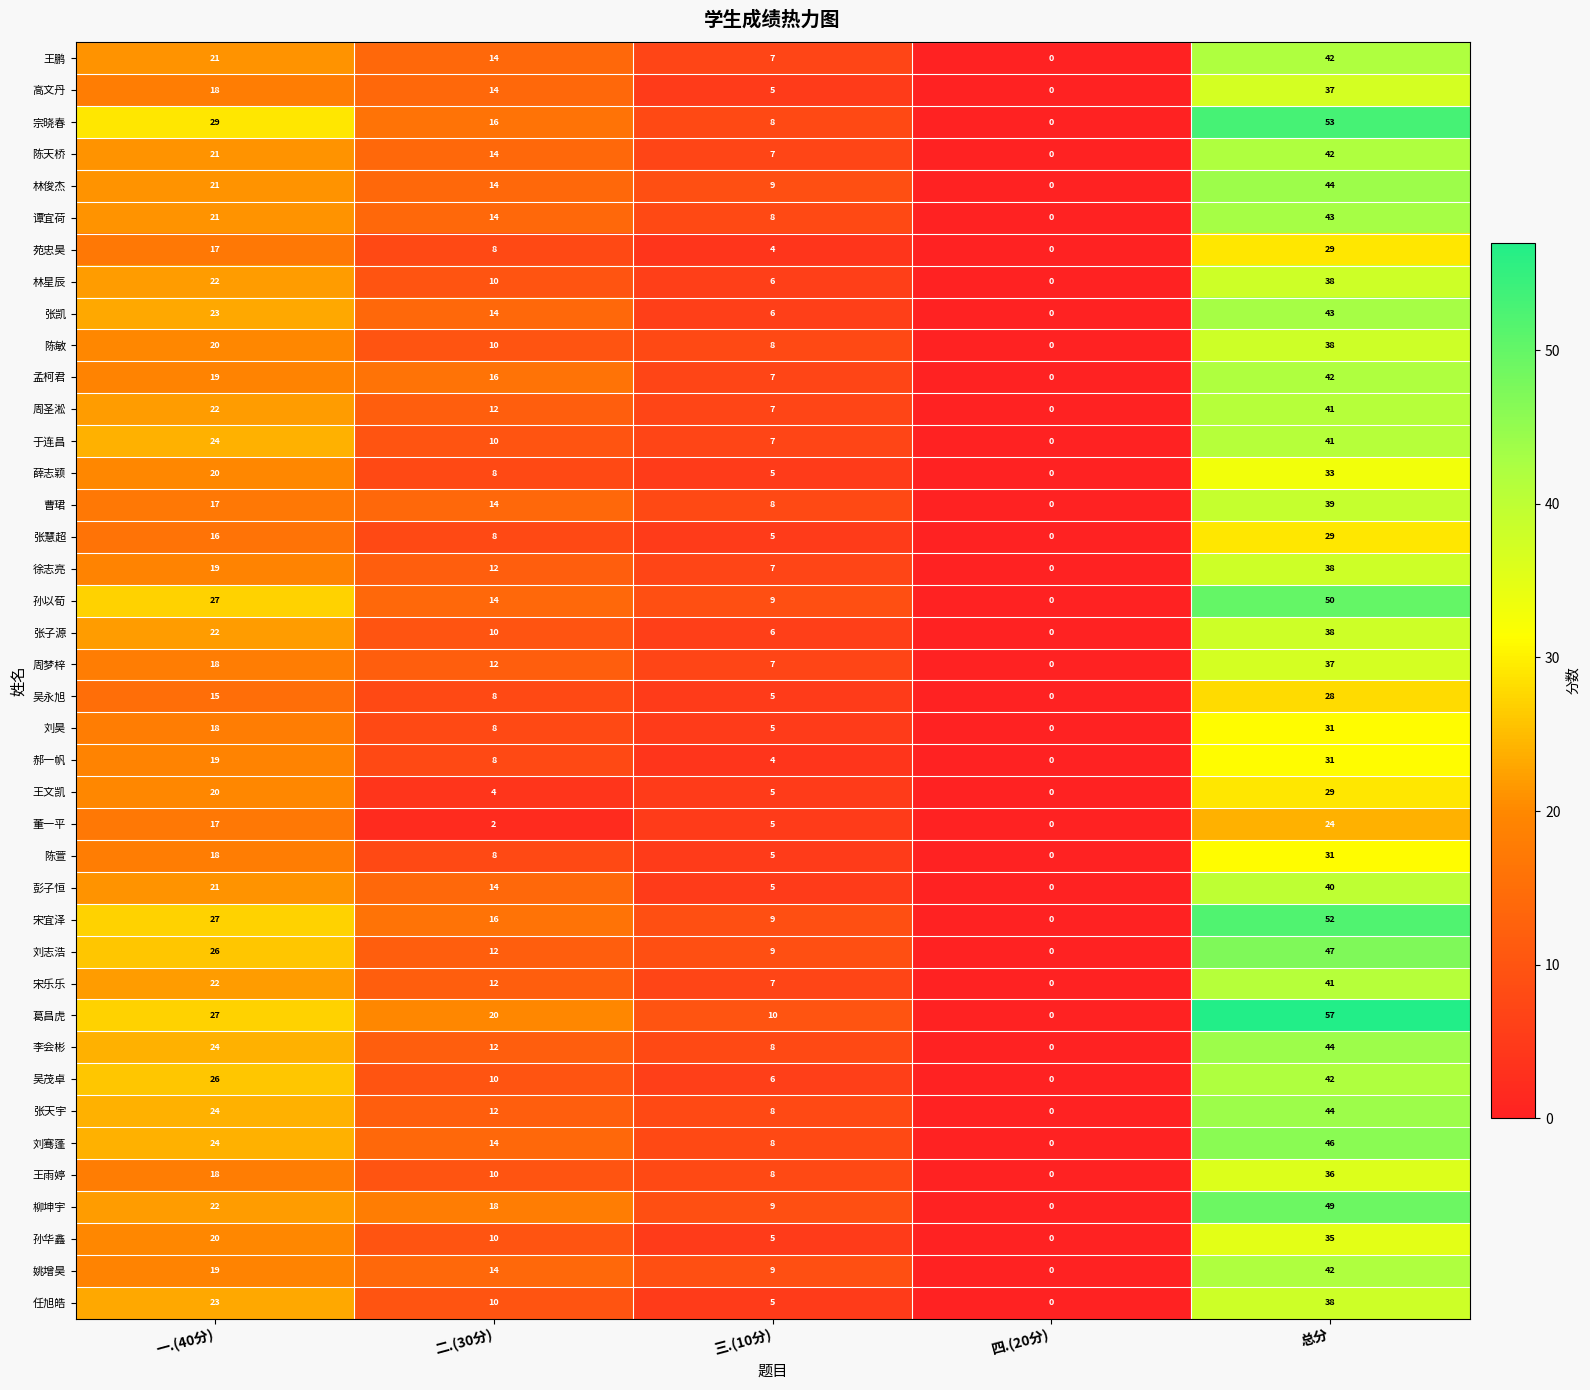

Which series has the largest range (max minus min)?

葛昌虎